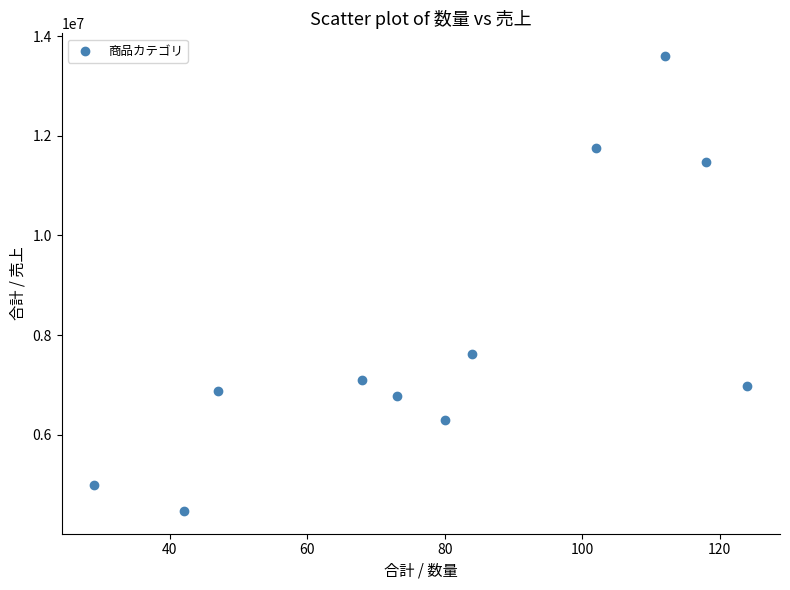

What is the range of Y values (max minus min)?

9127029